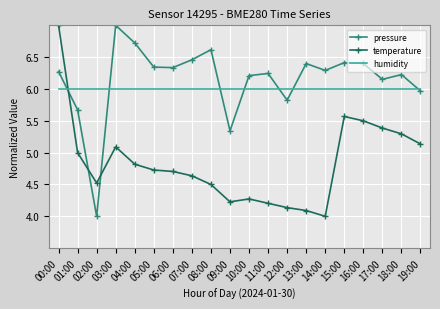

What is the lowest value of the temperature series?

4.0